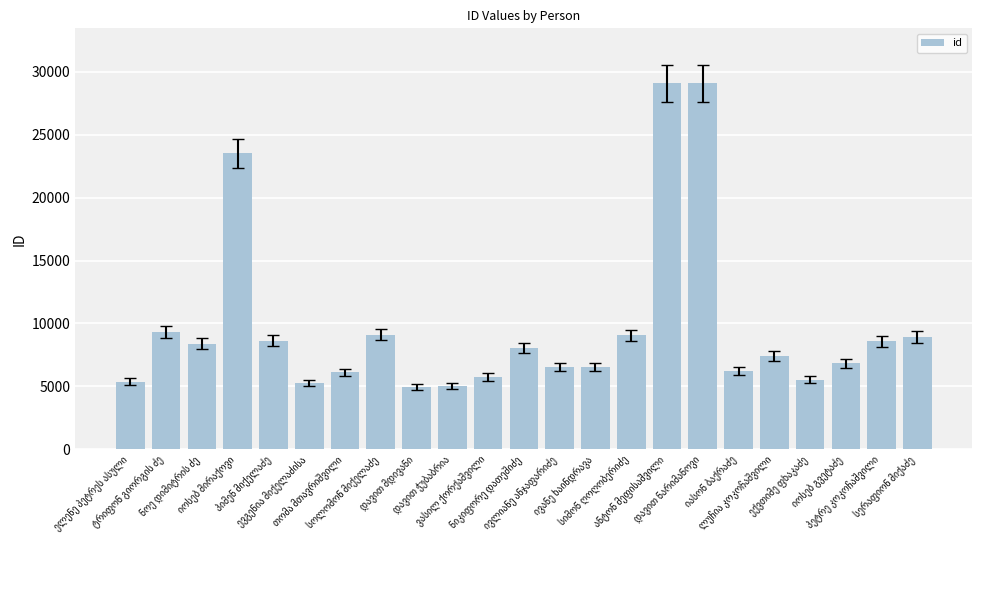

What is the sum of all values?

223304